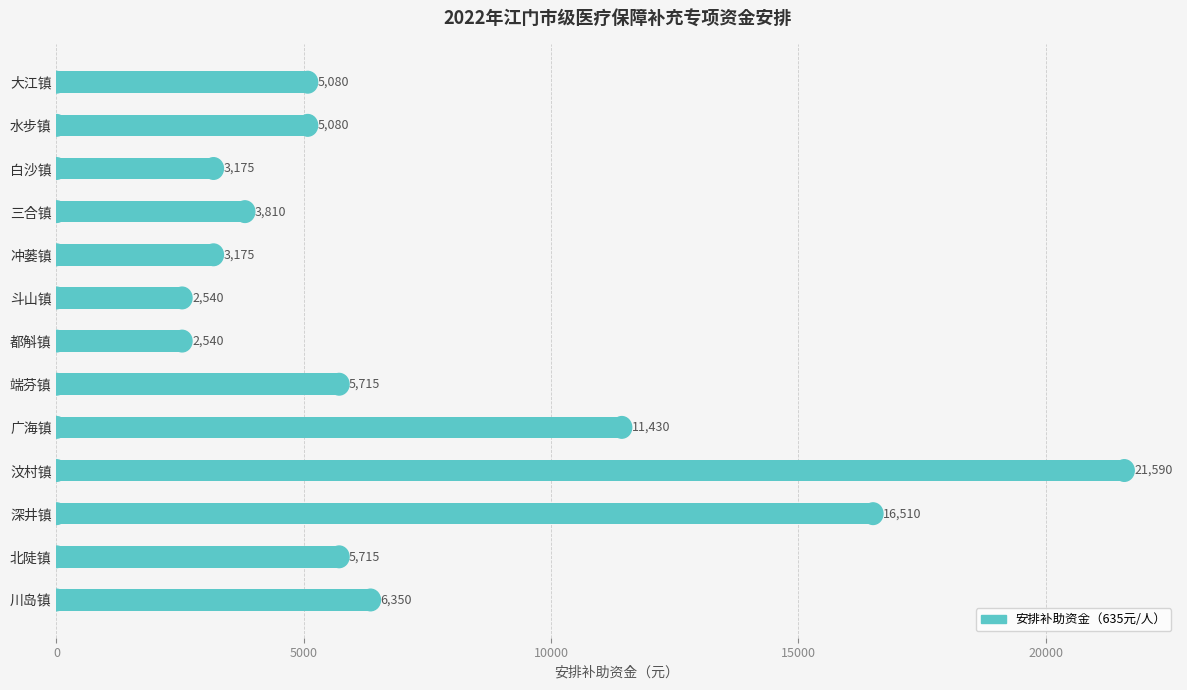

What is the change in value from 大江镇 to 冲蒌镇?

-1905